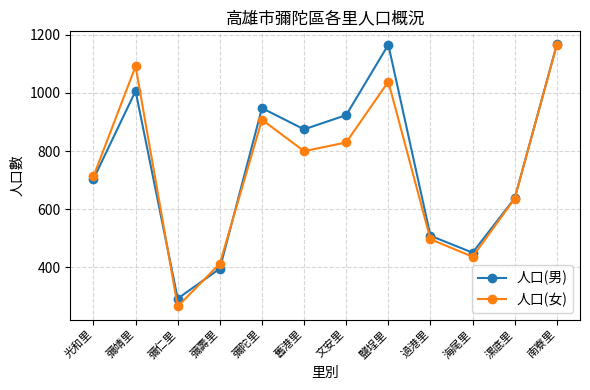

Is it true that 人口(女) equals 1609 at 南寮里?

False